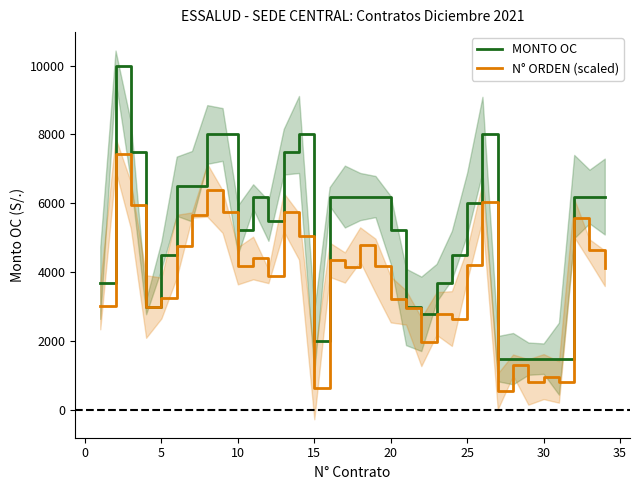

What is the maximum value for MONTO OC?

10000.0